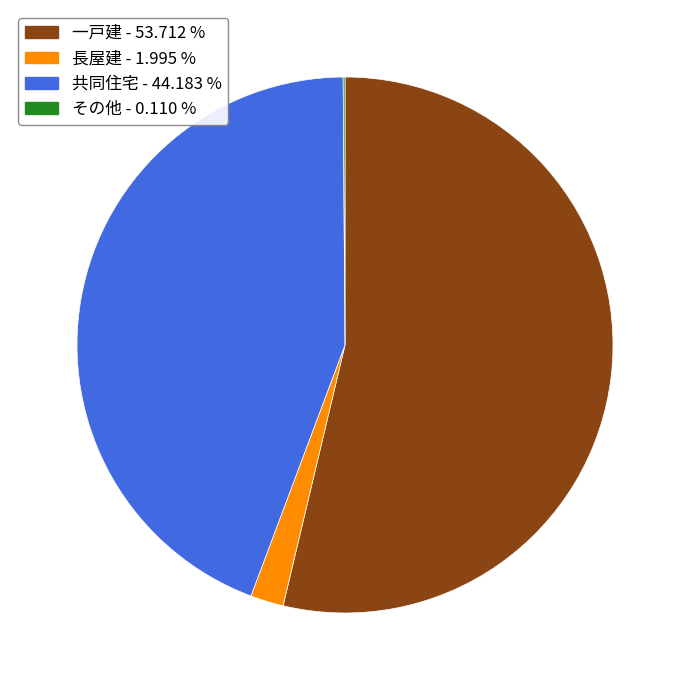

Which has a higher value, 長屋建 or 共同住宅?

共同住宅